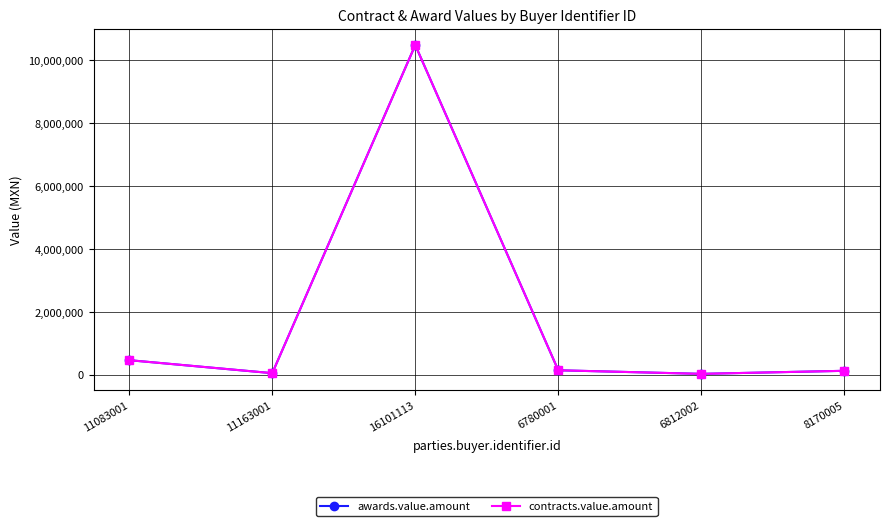

What is the minimum value shown in the chart?

28683.4